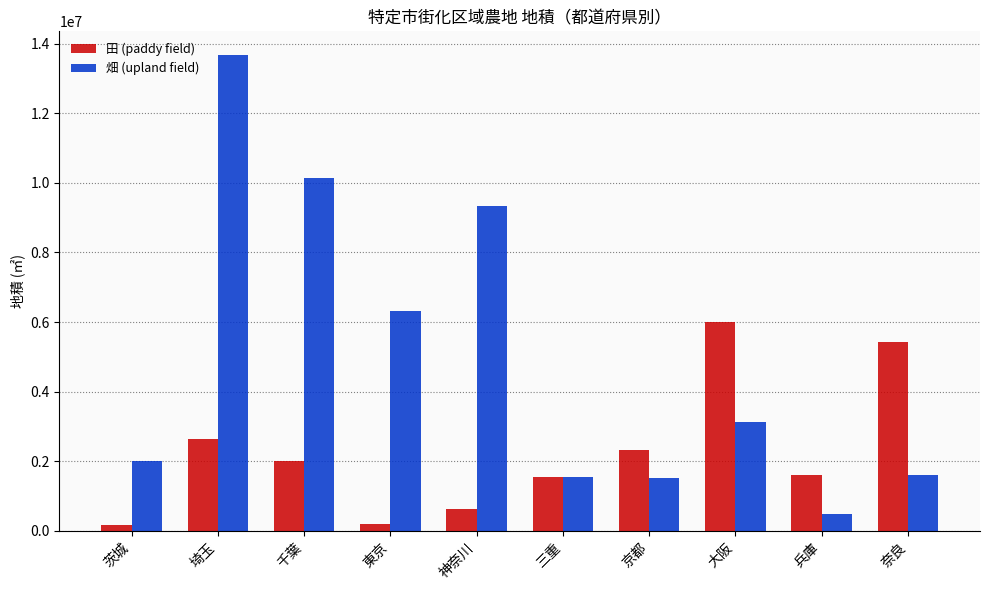

What is the value of the 田 (paddy field) bar at the 6th from the left?

1542864